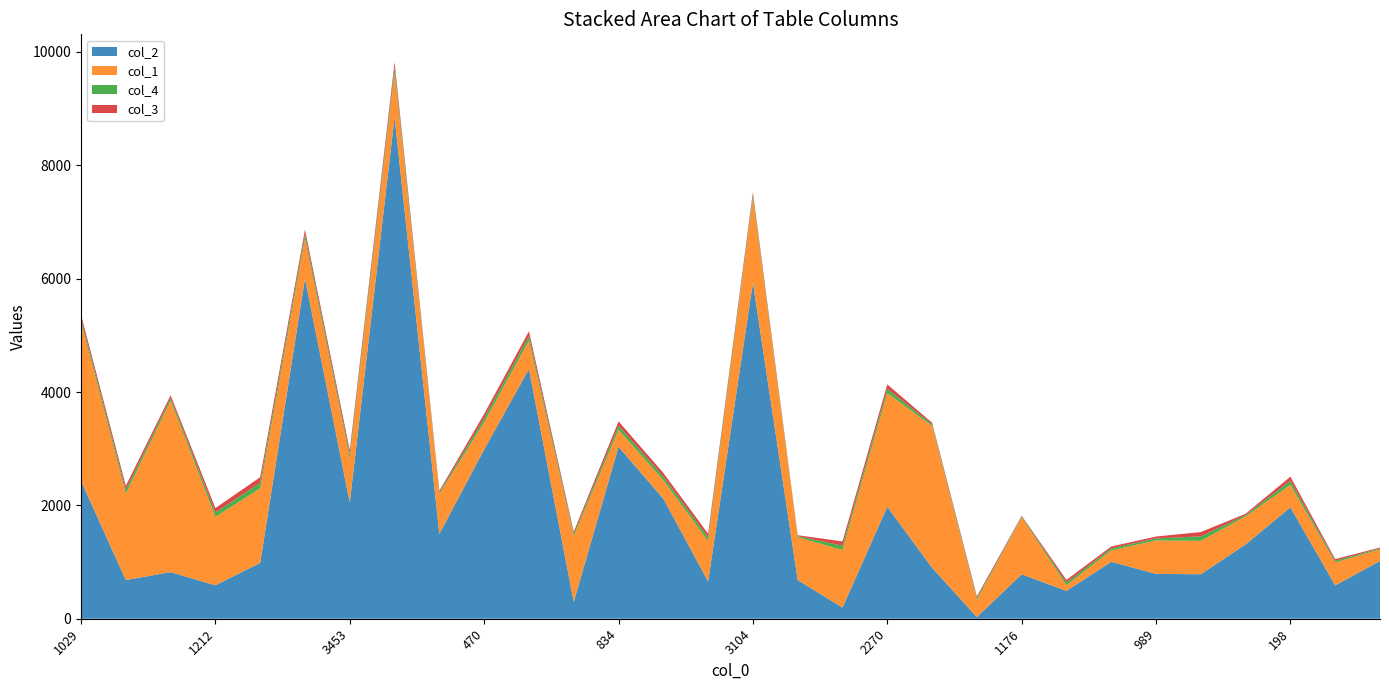

Reading right to left, transcribe all the data shown in this chart.

col_2: 1020.0	588.0	1965.0	1312.0	785.0	791.0	1005.0	491.0	784.0	29.0	900.0	1975.0	197.0	682.0	5929.0	657.0	2118.0	3034.0	297.0	4406.0	2986.0	1496.0	8848.0	2050.0	6002.0	985.0	590.0	822.0	683.0	2431.0
col_1: 205.0	404.0	397.0	493.0	589.0	589.0	201.0	100.0	999.0	303.0	2501.0	2005.0	1016.0	756.0	1489.0	714.0	326.0	300.0	1158.0	501.0	480.0	705.0	787.0	781.0	704.0	1317.0	1206.0	3025.0	1523.0	2805.0
col_4: 16.0	31.0	73.5	24.0	79.0	36.5	35.5	48.5	17.5	32.0	30.0	78.0	76.0	19.0	54.5	65.5	65.5	76.0	41.0	84.0	74.5	29.0	94.0	71.0	80.0	99.0	79.5	48.5	70.0	66.0
col_3: 15.0	29.0	71.0	23.0	76.0	34.0	33.0	46.0	15.0	30.0	28.0	76.0	75.0	17.0	52.0	64.0	64.0	73.0	39.0	81.0	73.0	28.0	91.0	70.0	79.0	96.0	77.0	47.0	69.0	64.0